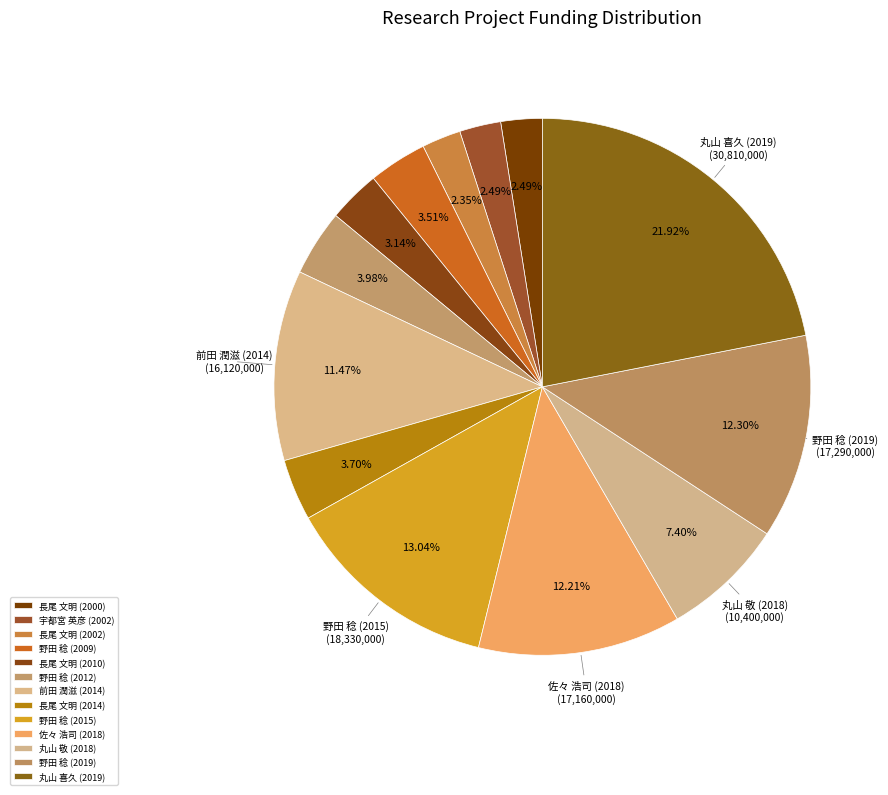

To the nearest percent, what portion does 野田 稔 (2019) represent?

12%